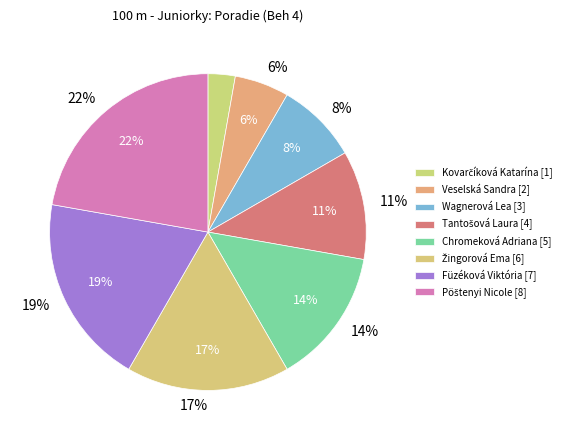

Is it true that Chromeková Adriana is 28% of the pie?

False